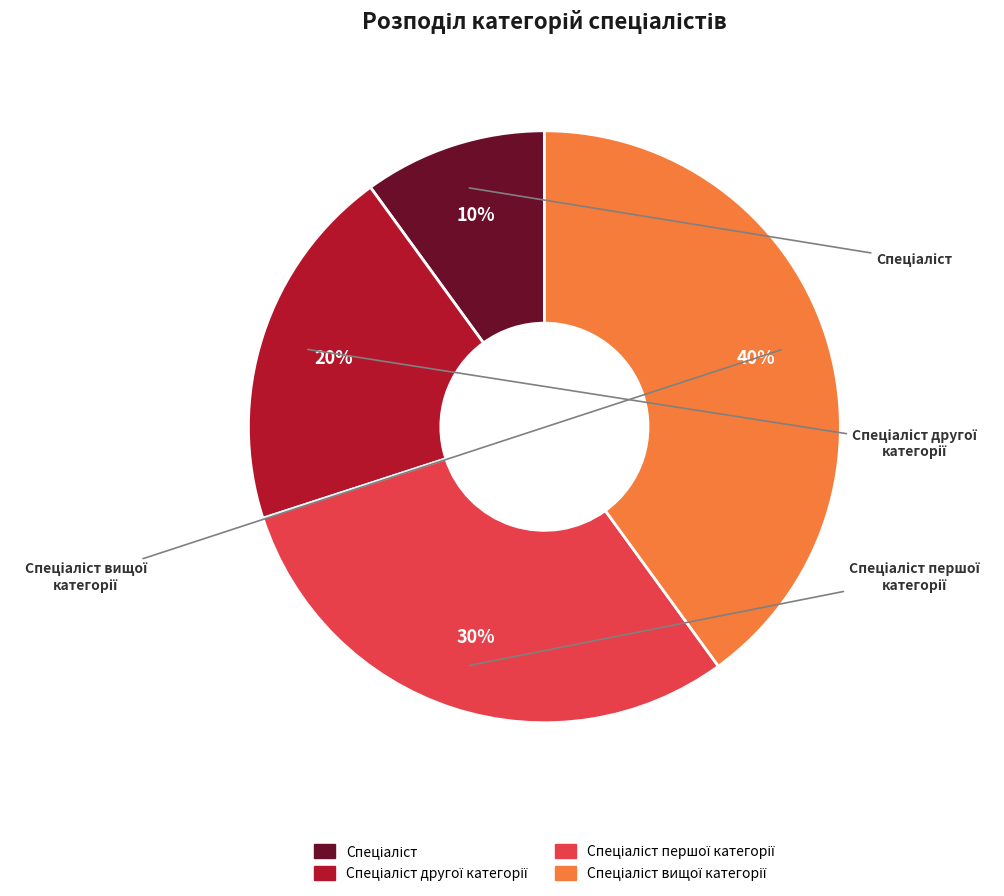

To the nearest percent, what is the difference between the largest and smallest slice percentages?

30%